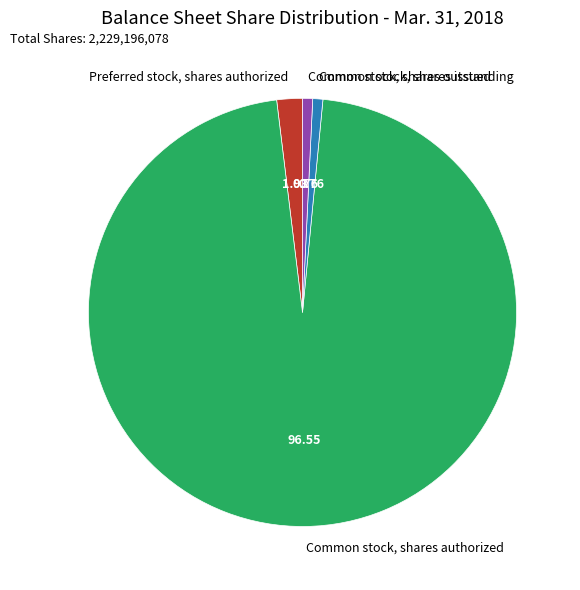

Between Preferred stock, shares authorized and Common stock, shares authorized, which is larger?

Common stock, shares authorized